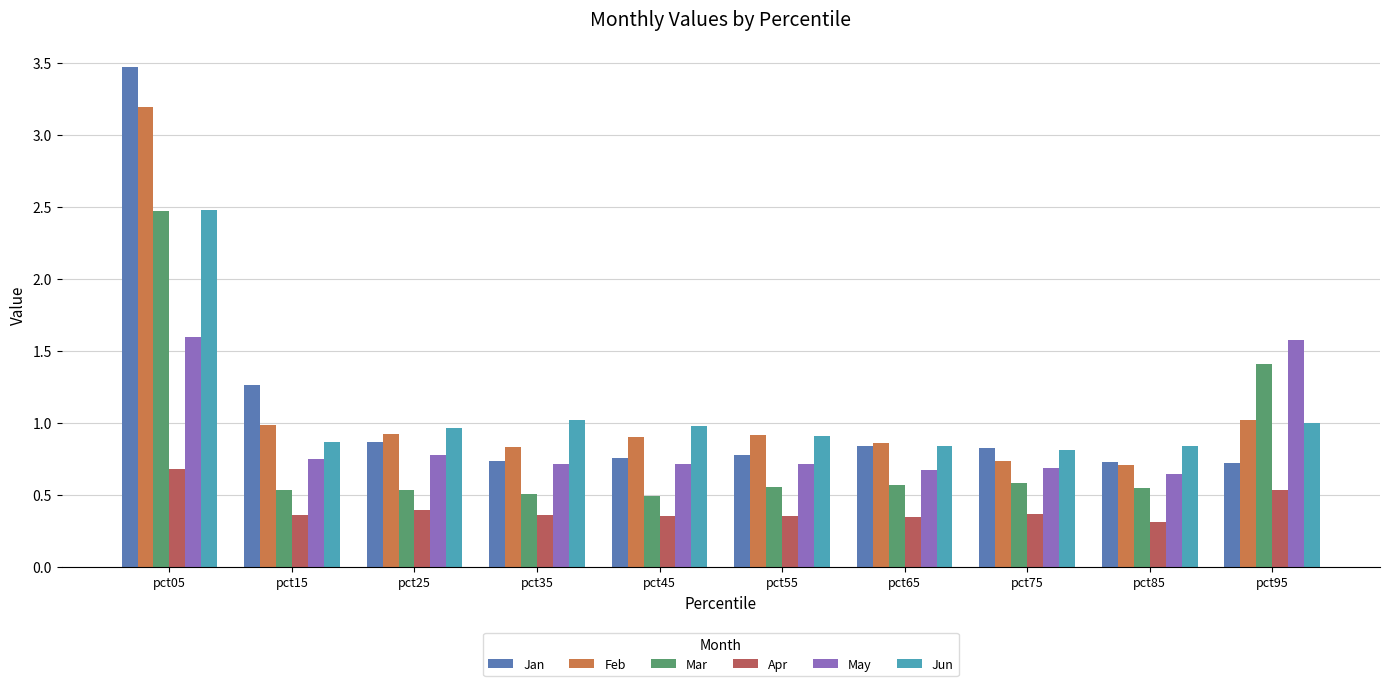

How many groups of bars are there?

10